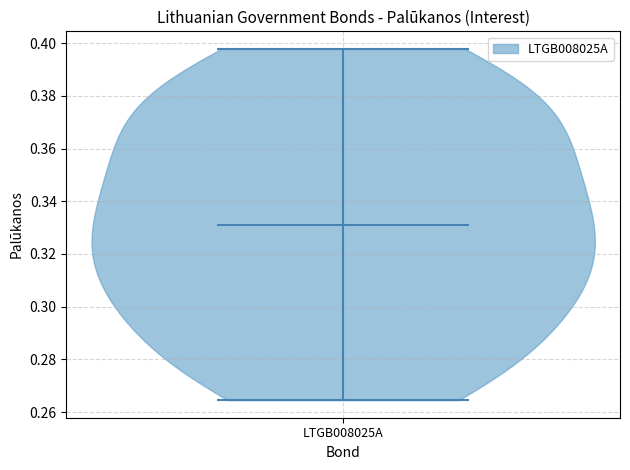

Read this violin plot against the y-axis: where its median line is, and the lowest and highest points the violin reaches. The values are not printed on the chart, so give them approximately, as read against the axis.

median line 0.332, lowest point 0.264, highest point 0.398